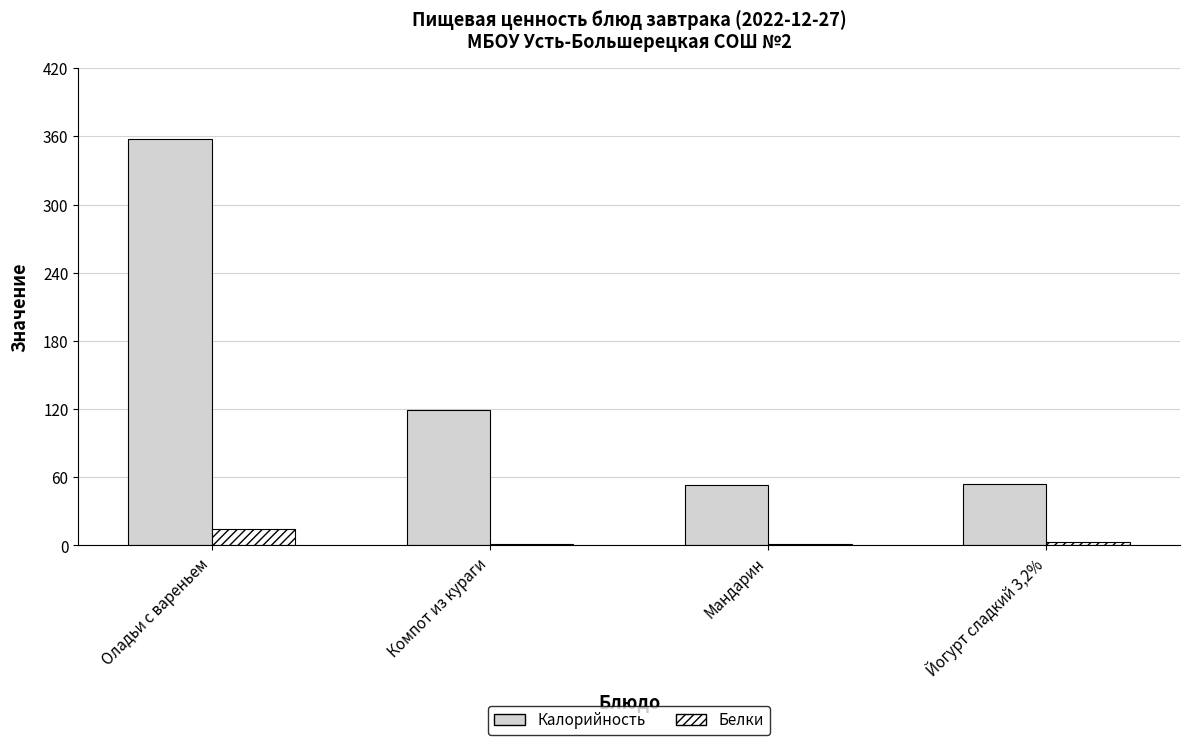

Which series has the largest range (max minus min)?

Калорийность